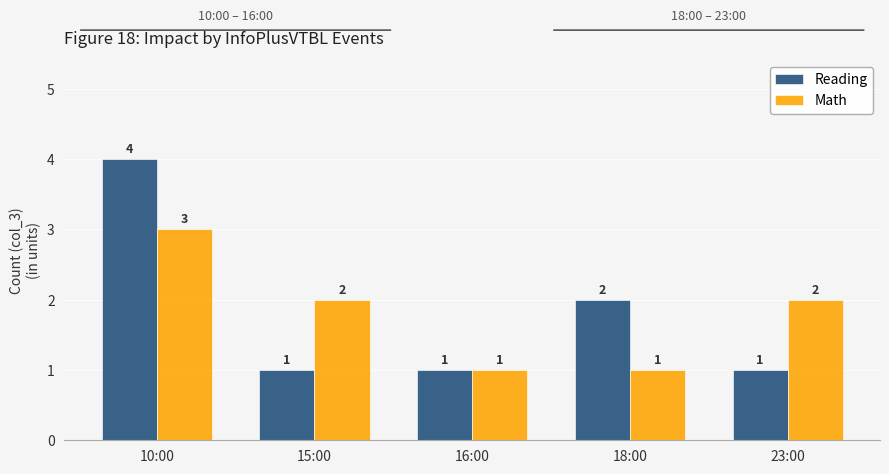

Where does the Math series first go above 2?

10:00